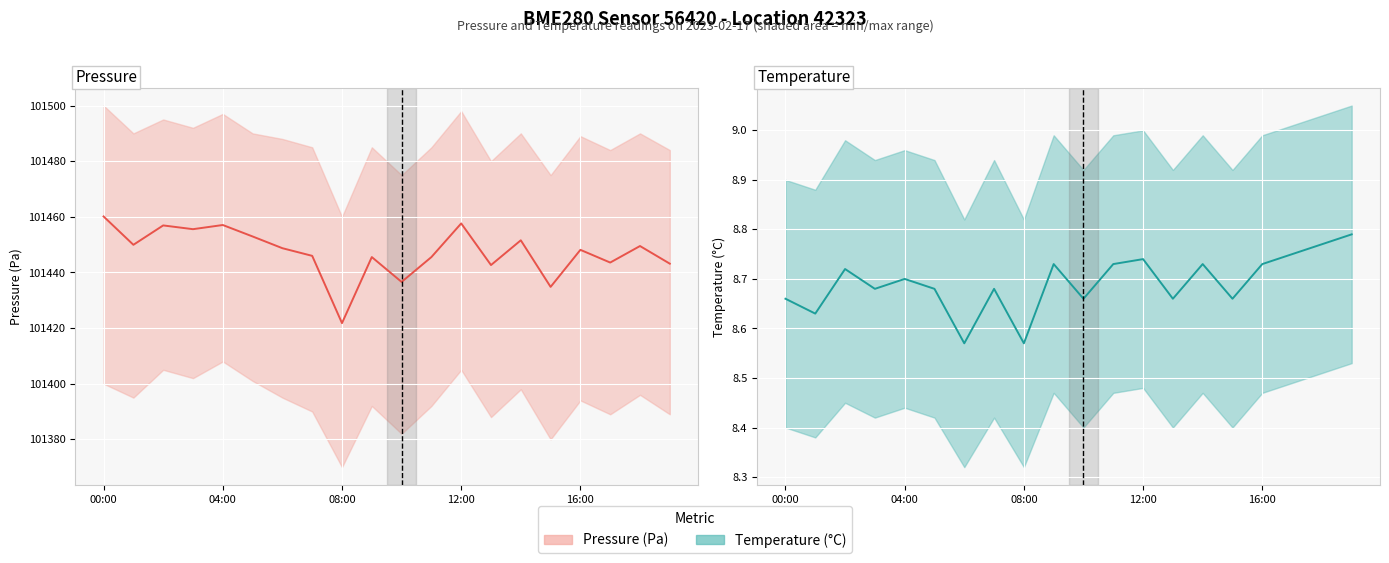

Does the chart display data point markers on the line(s)?

No